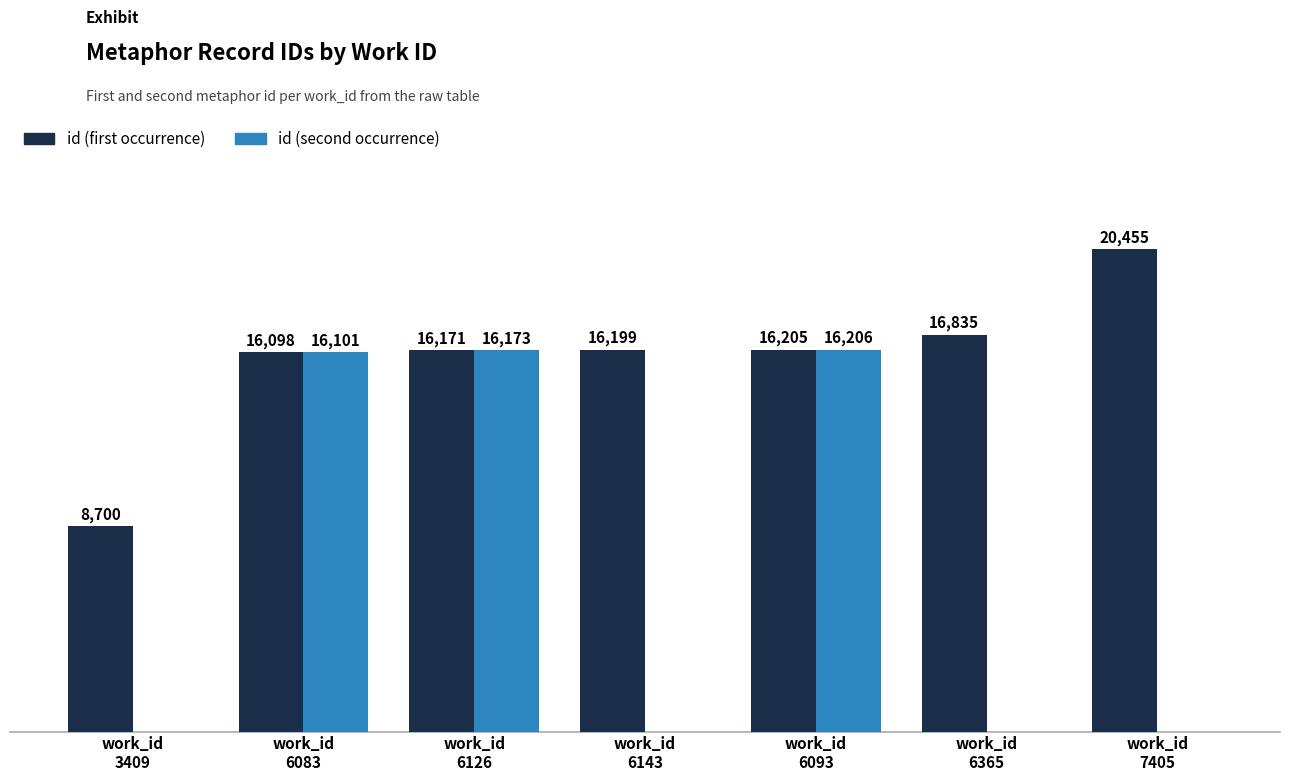

Are the bars grouped side by side (vs. stacked)?

Yes